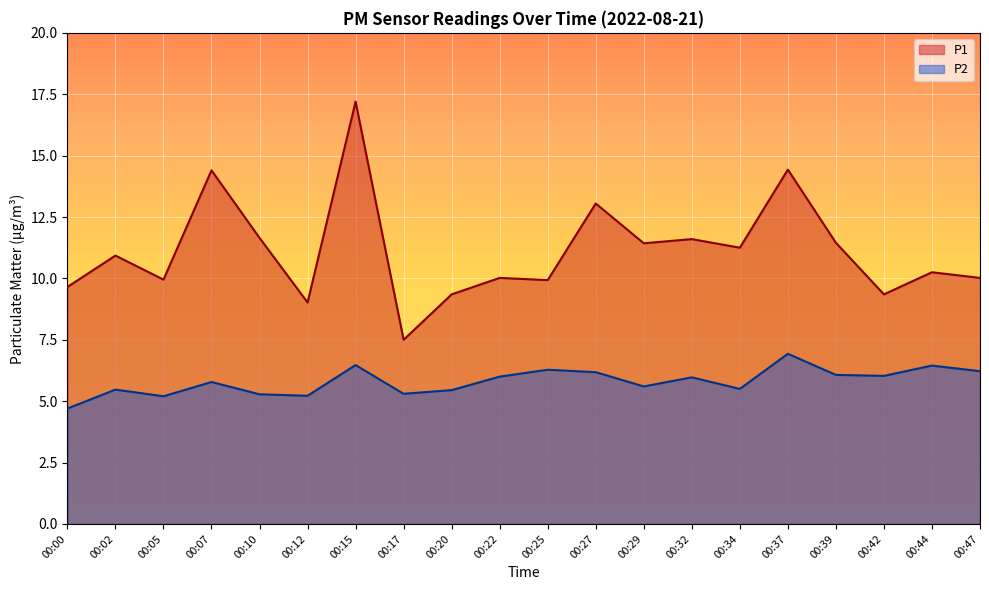

Rank the series by their maximum value, from lowest to highest.

P2, P1